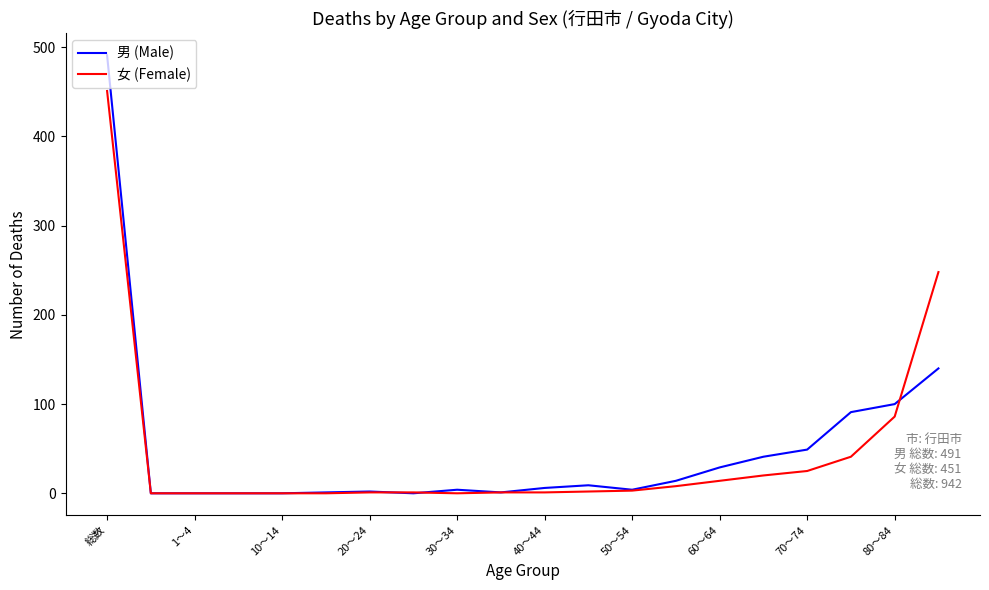

Which series has the largest range (max minus min)?

男 (Male)